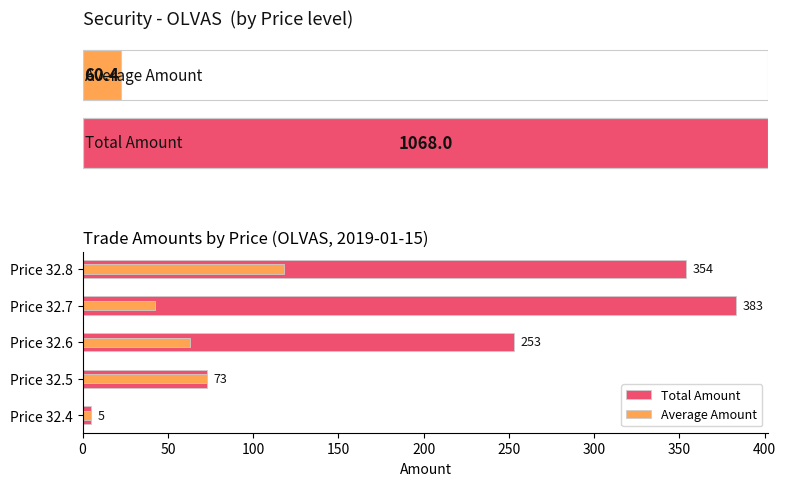

What is the value of the Total Amount bar at the 2nd from the left?

73.0